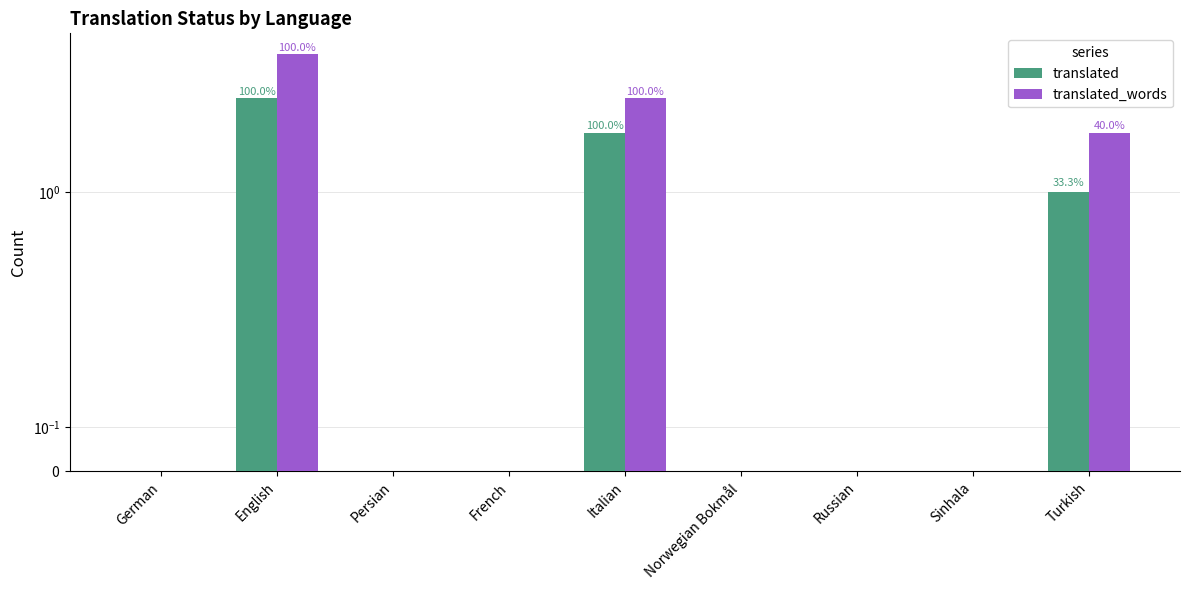

What is the difference between the maximum and minimum values in the translated_words series?

5